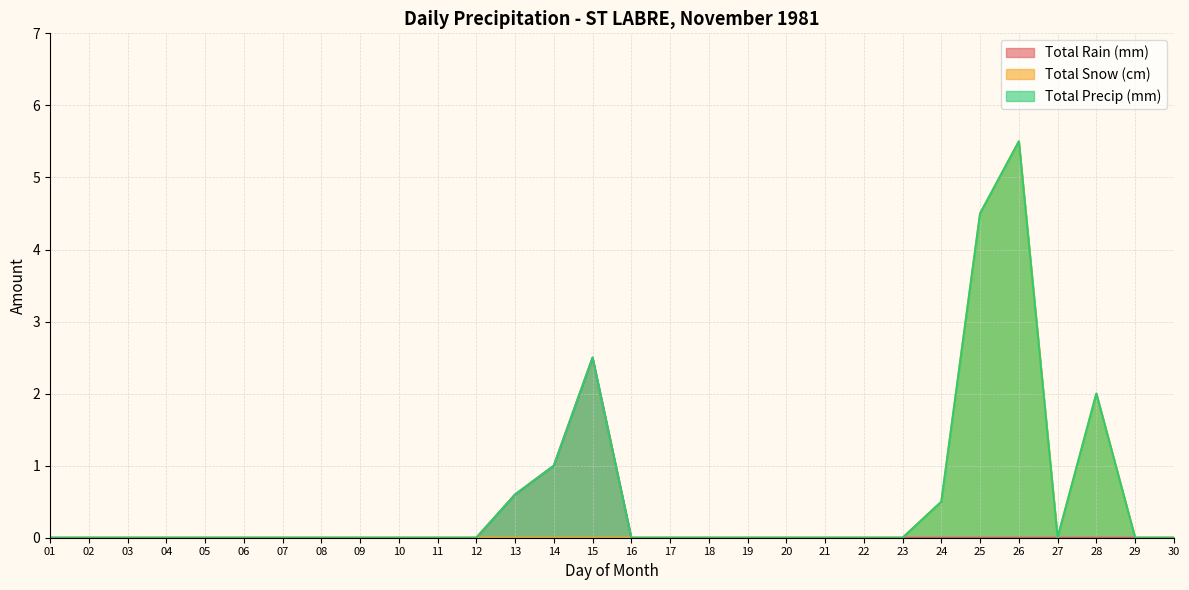

Rank the series at 20 from lowest to highest value.

Total Rain (mm), Total Snow (cm), Total Precip (mm)